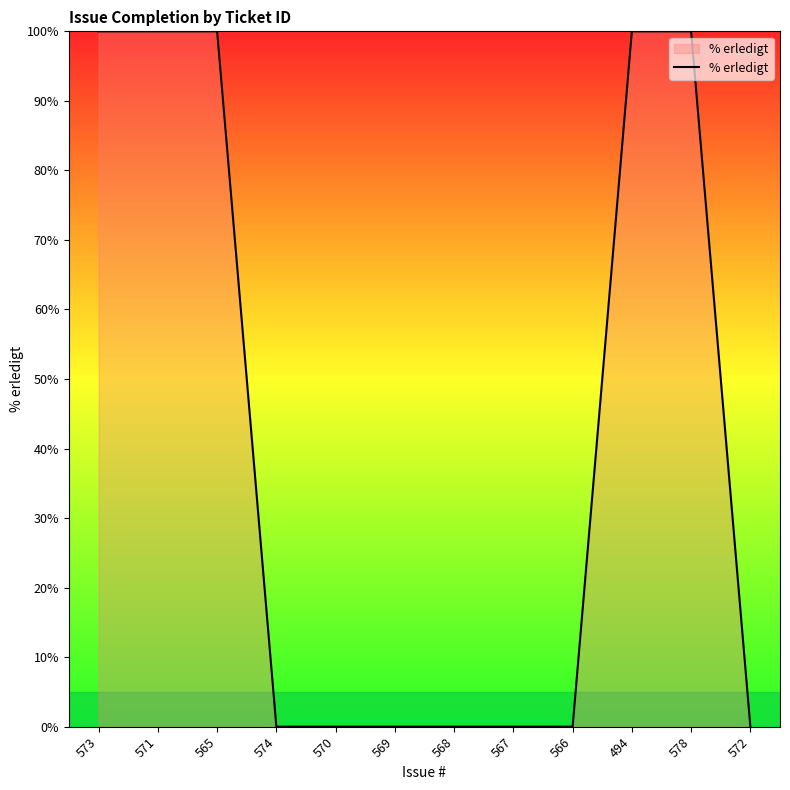

What is the greatest value displayed?

100